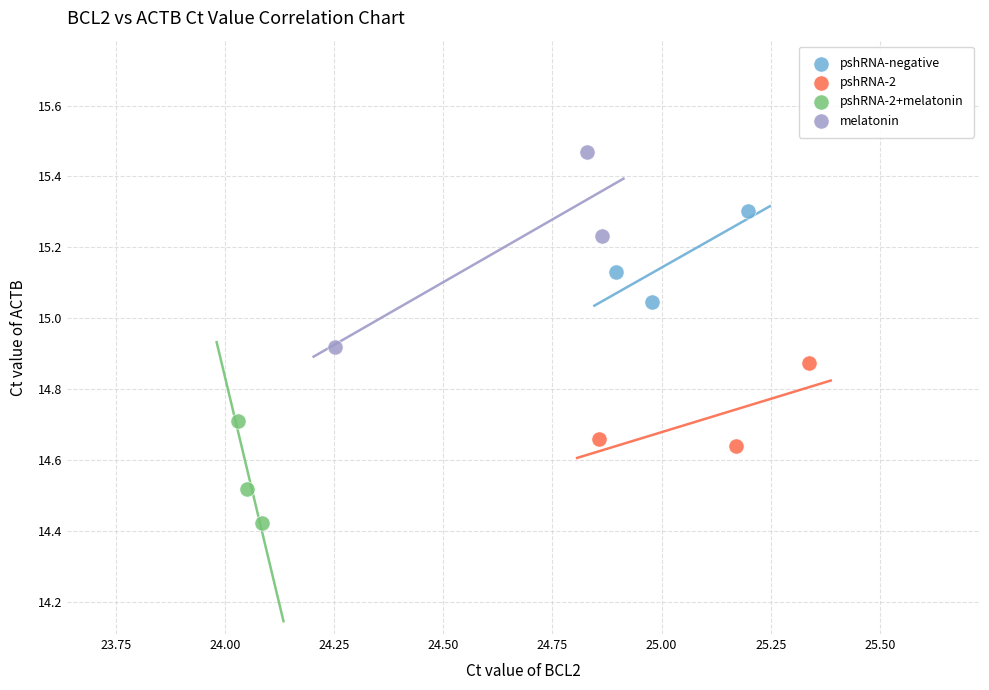

Which series contains the lowest Y value?

pshRNA-2+melatonin